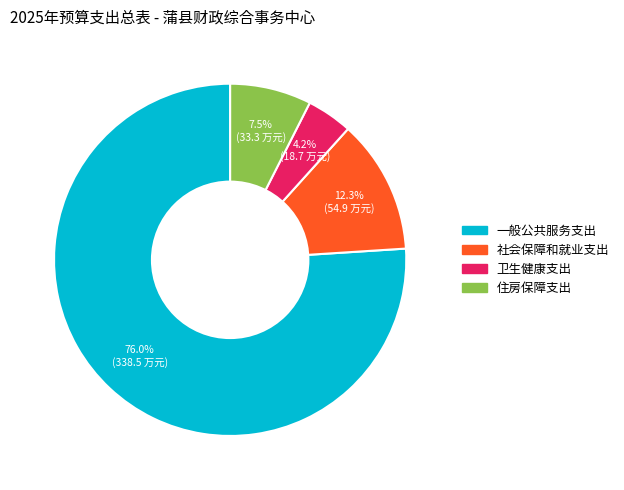

What is the majority slice?

一般公共服务支出